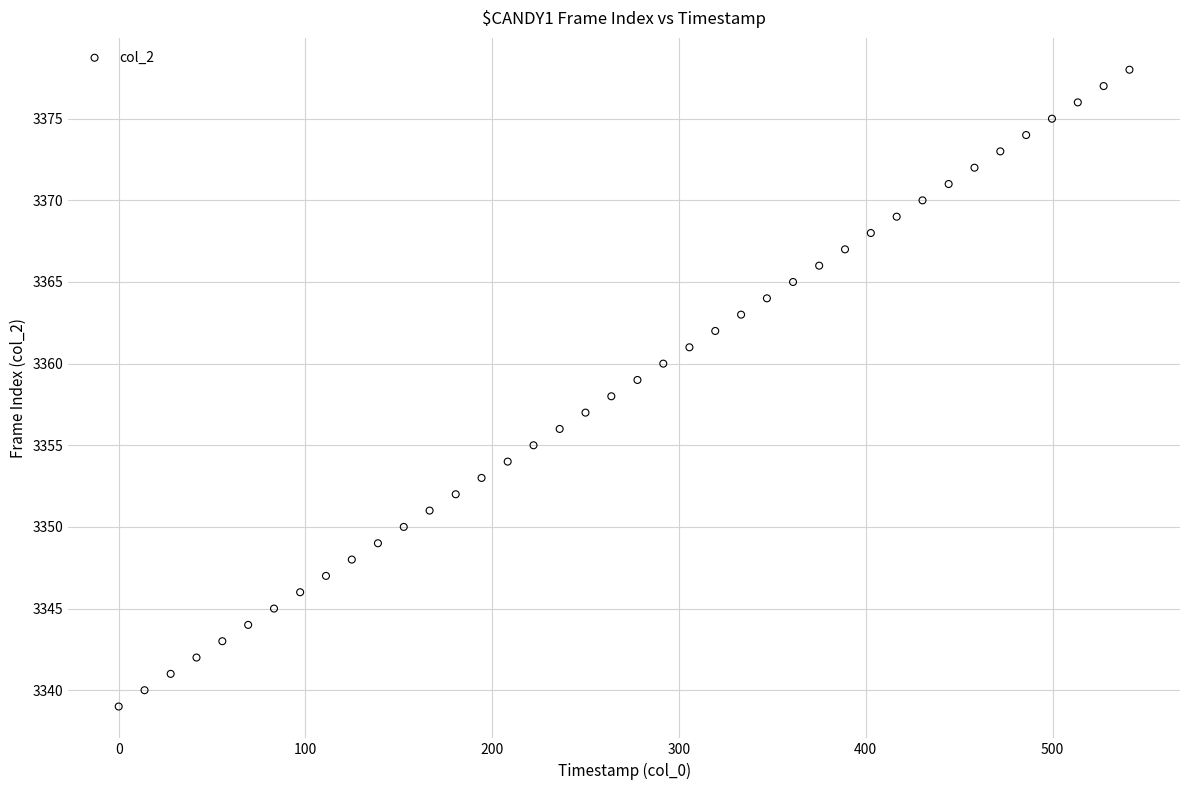

What is the range of Y values (max minus min)?

39